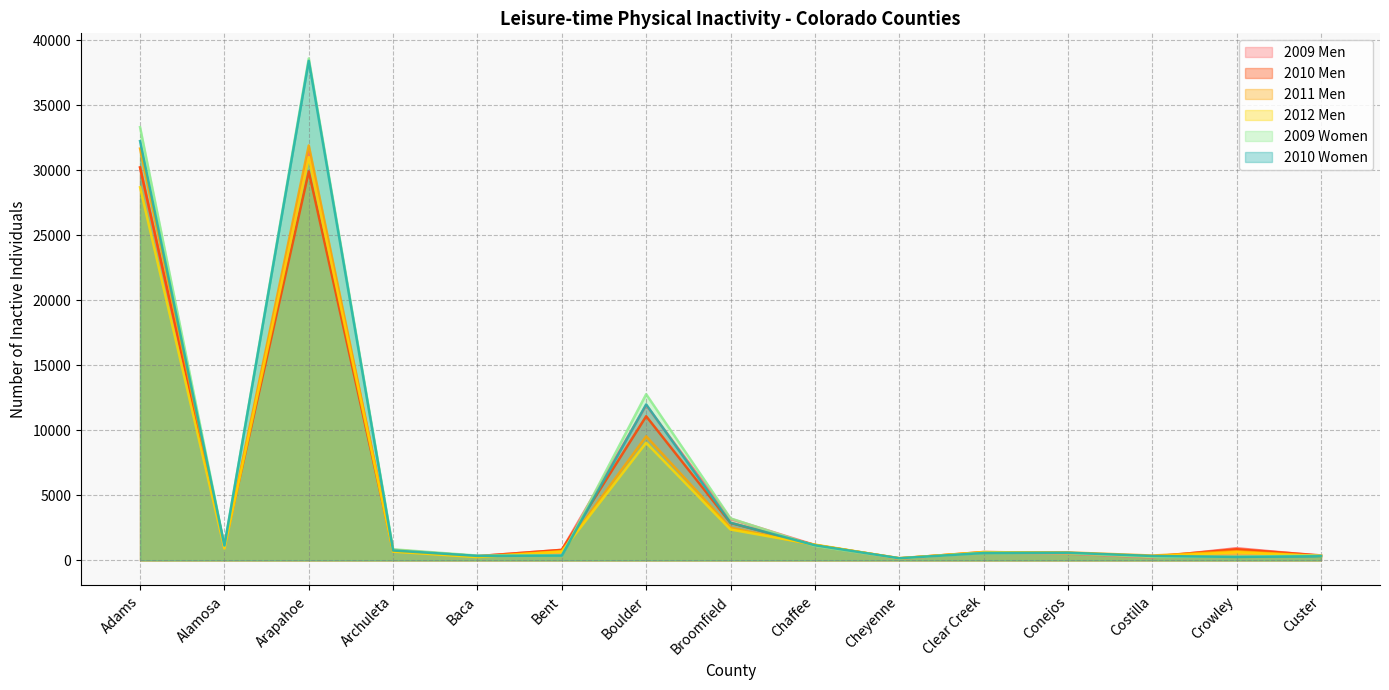

What are all the series names shown in the legend?

2009 Men, 2010 Men, 2011 Men, 2012 Men, 2009 Women, 2010 Women